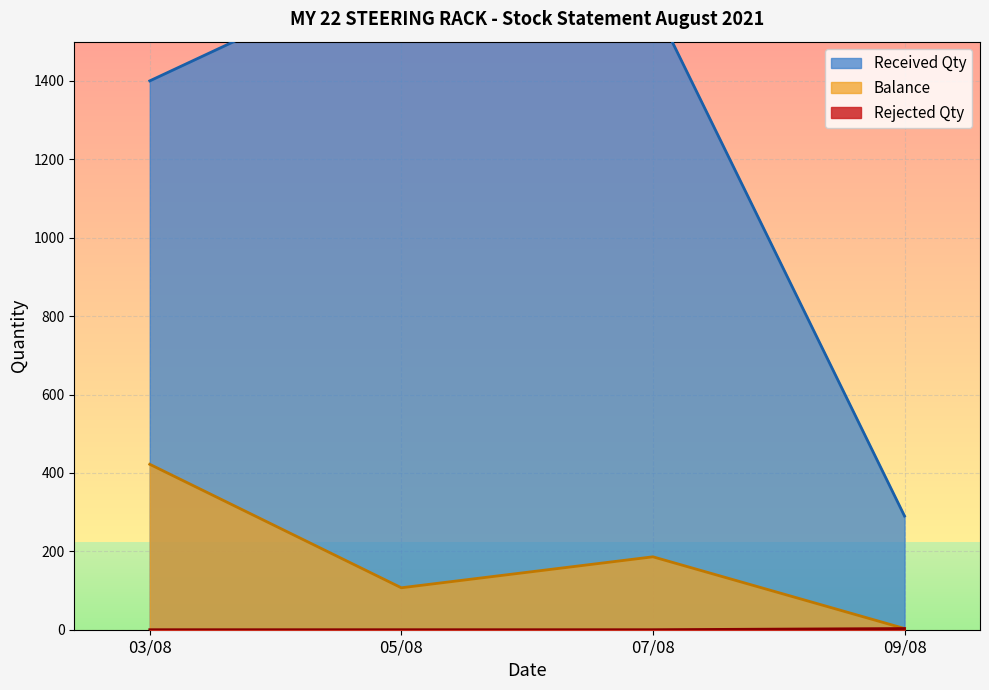

What is the difference between the maximum and minimum values in the Balance series?

422